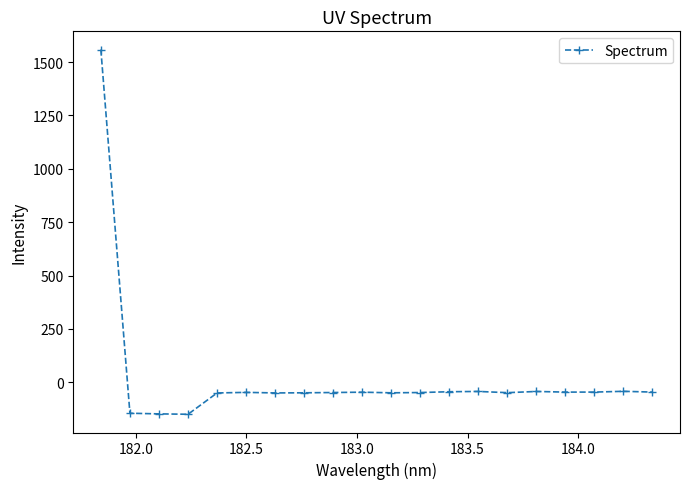

What is the smallest value displayed?

-149.9